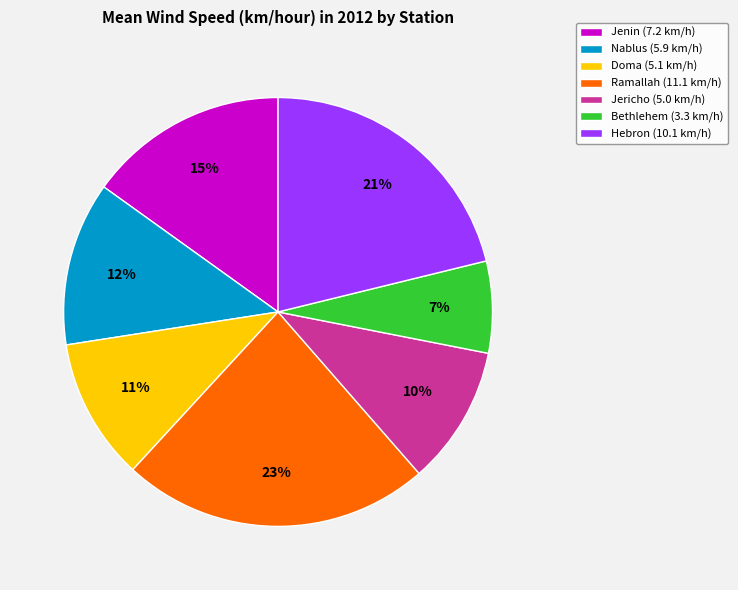

Count the number of slices in the pie.

7